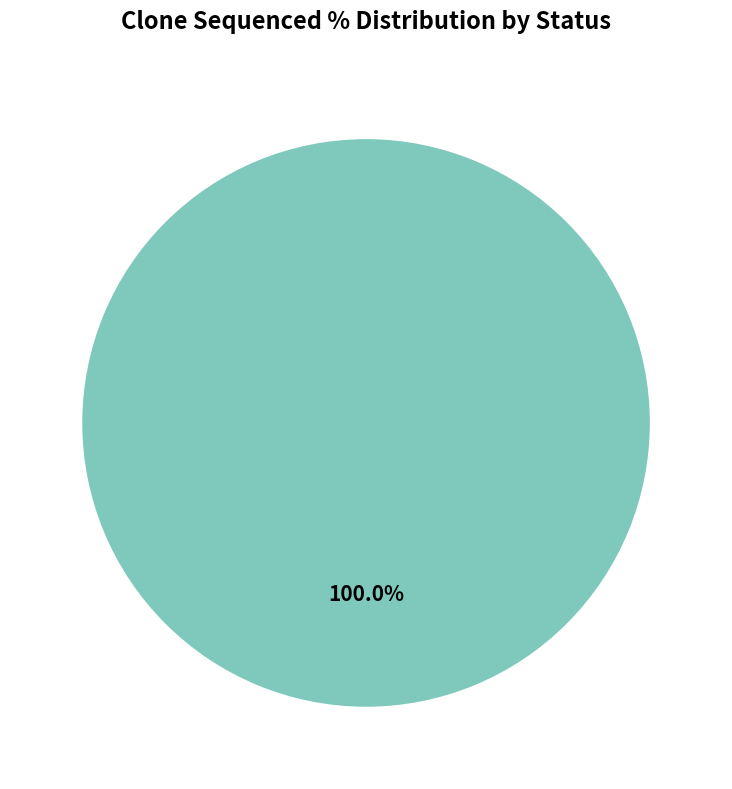

Rank the categories by value from highest to lowest.

Sequenced Clones